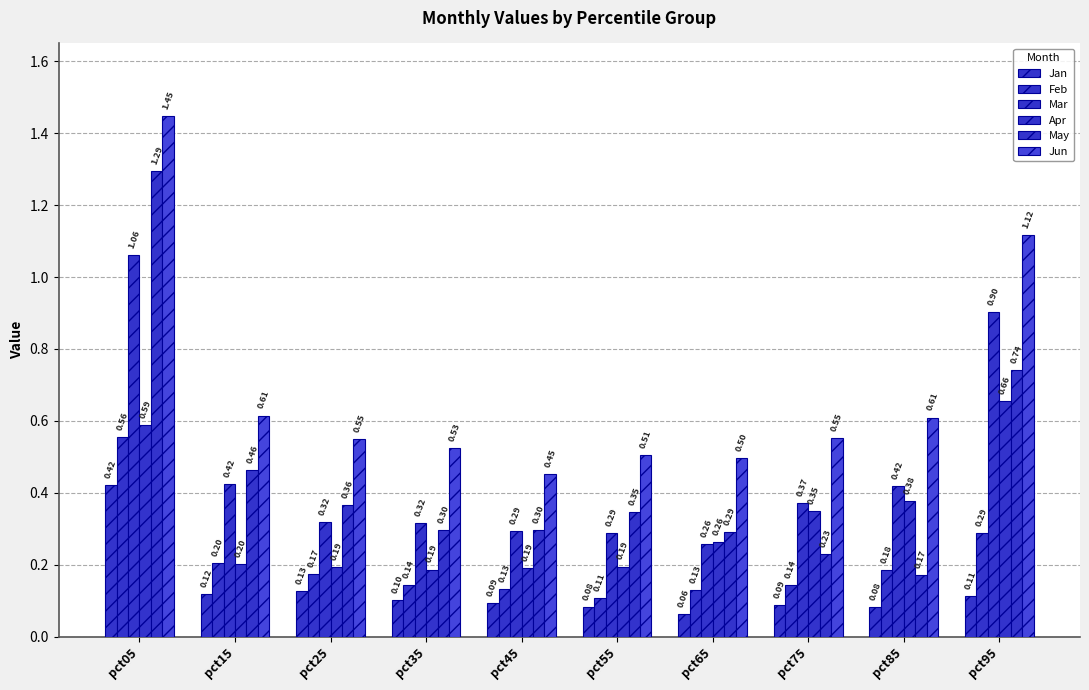

How many series are shown in this chart?

6